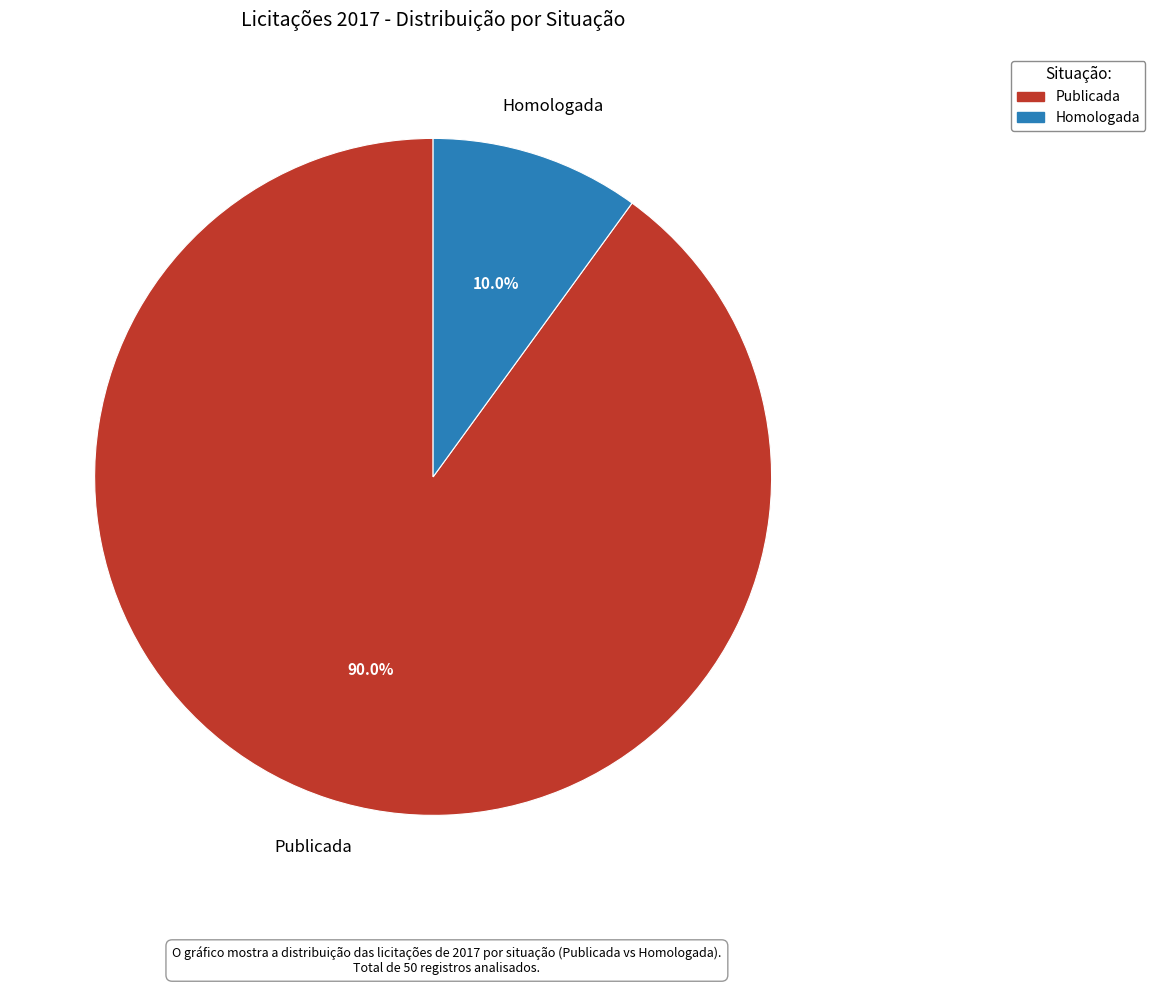

Which category has the biggest portion of the pie?

Publicada